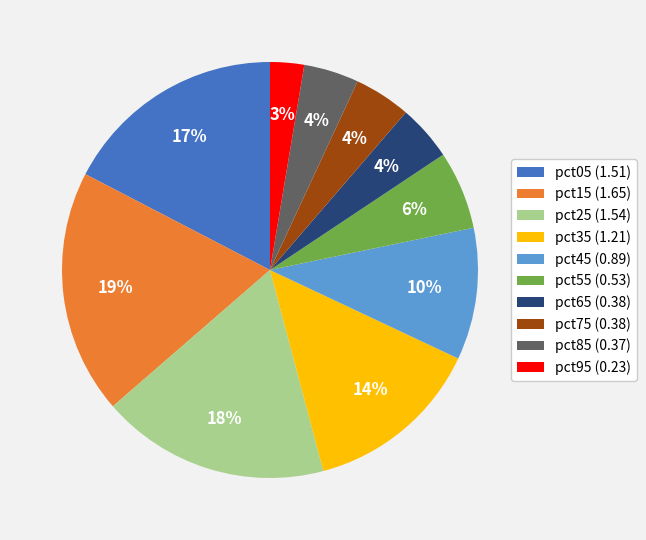

What percentage is the pct65 (0.38) slice, to the nearest percent?

4%